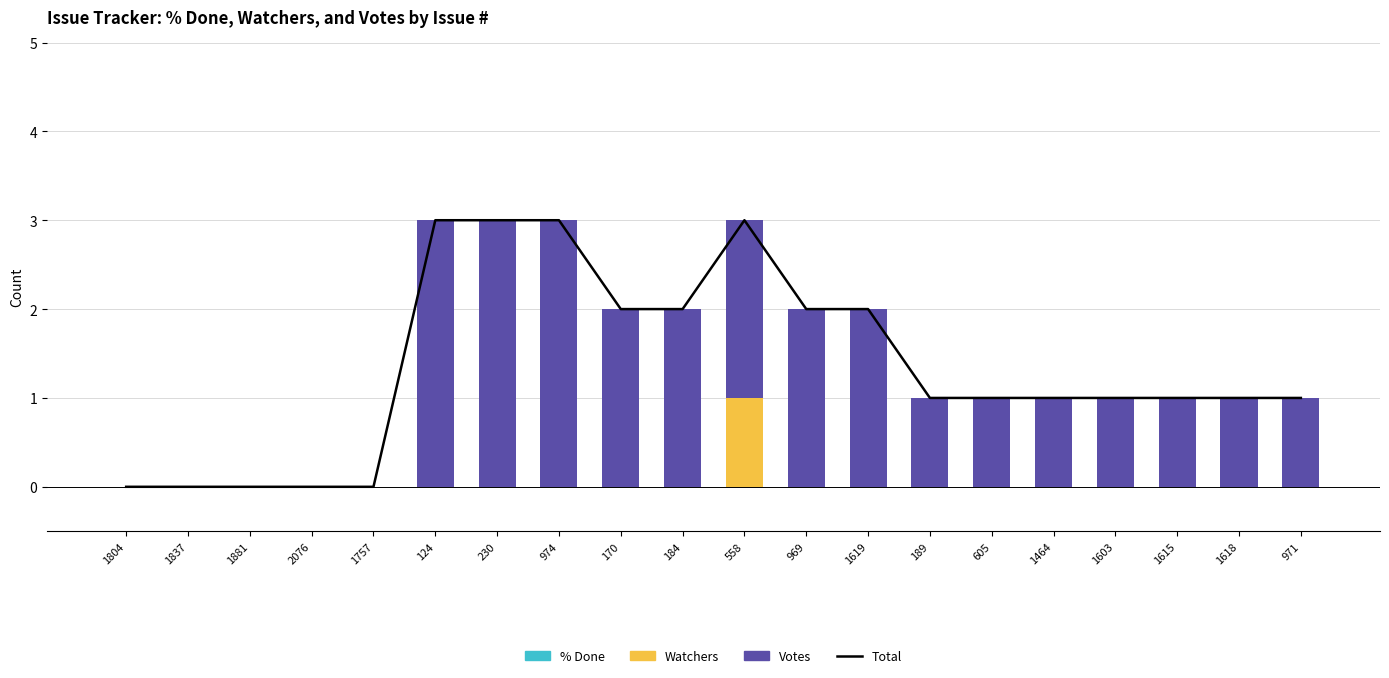

The Total series shows -1 at 1881. True or false?

False